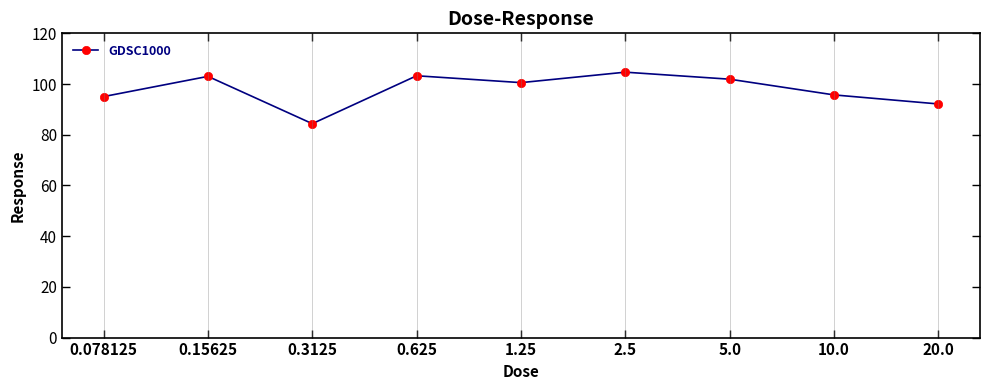

The chart shows a value of 149.0 at 5.0. True or false?

False